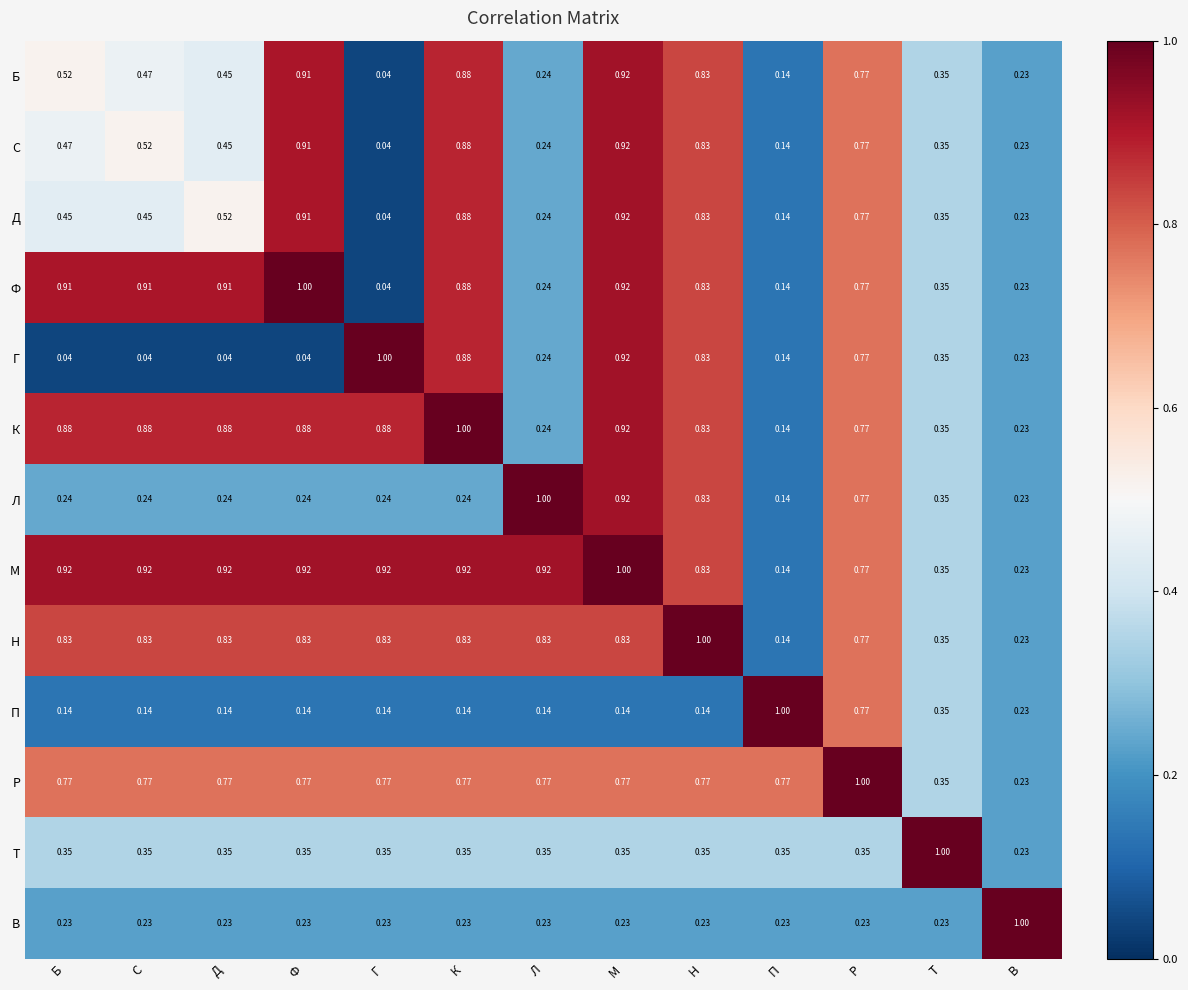

Is the value of Б at П greater than the value of К at Ф?

No